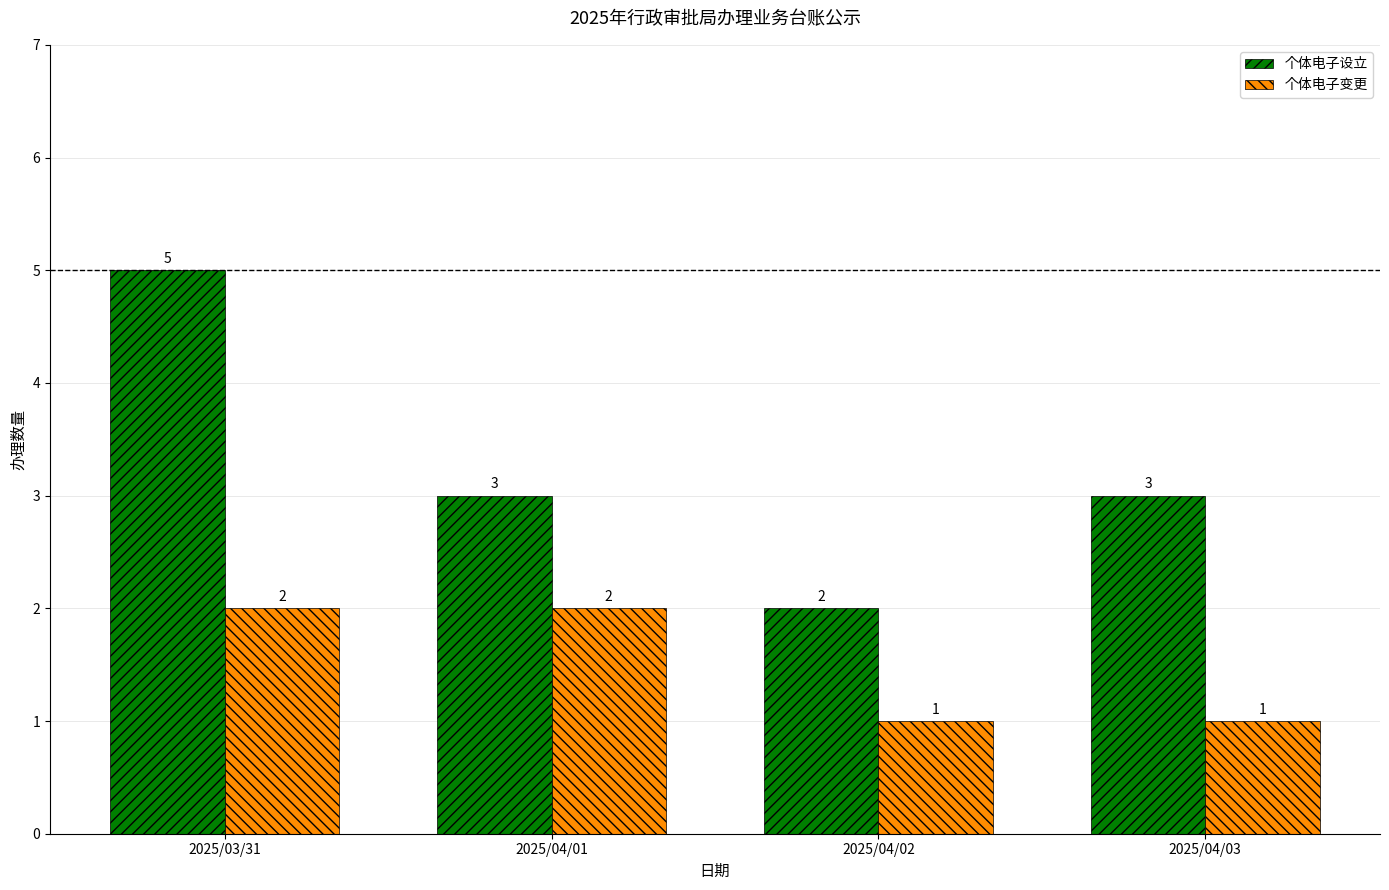

How many 个体电子变更 values are between 1 and 2?

4